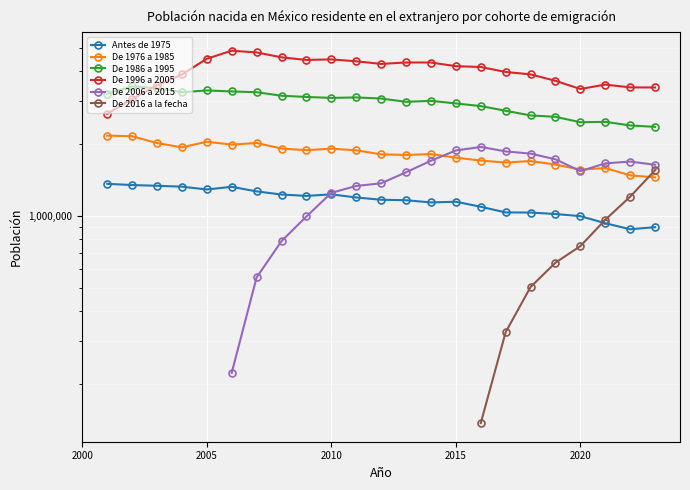

How many data points in De 1986 a 1995 are above 3080662?

11